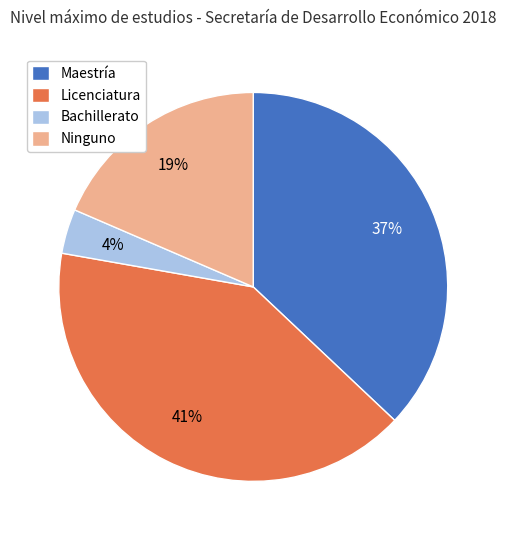

What is the smallest slice in the pie chart?

Bachillerato